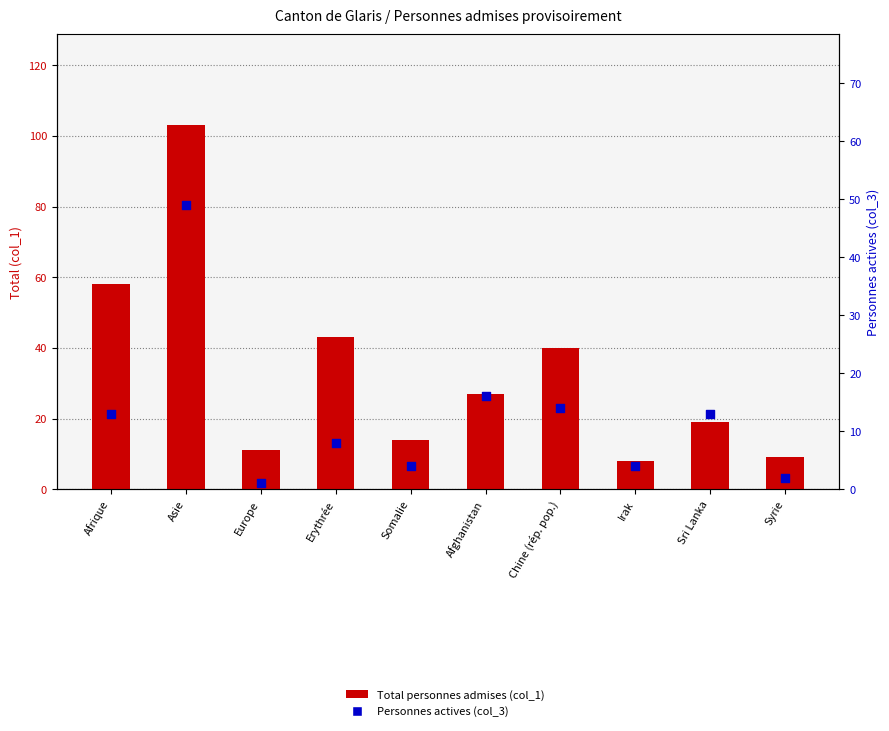

At how many categories does at least one series exceed 97?

1